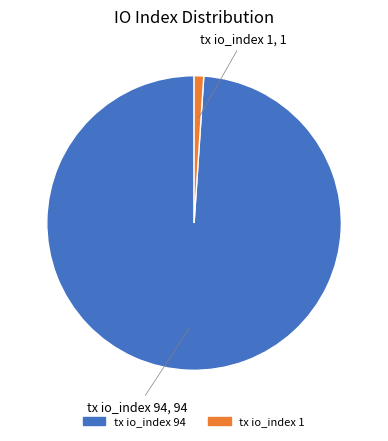

Between tx io_index 94 and tx io_index 1, which is larger?

tx io_index 94